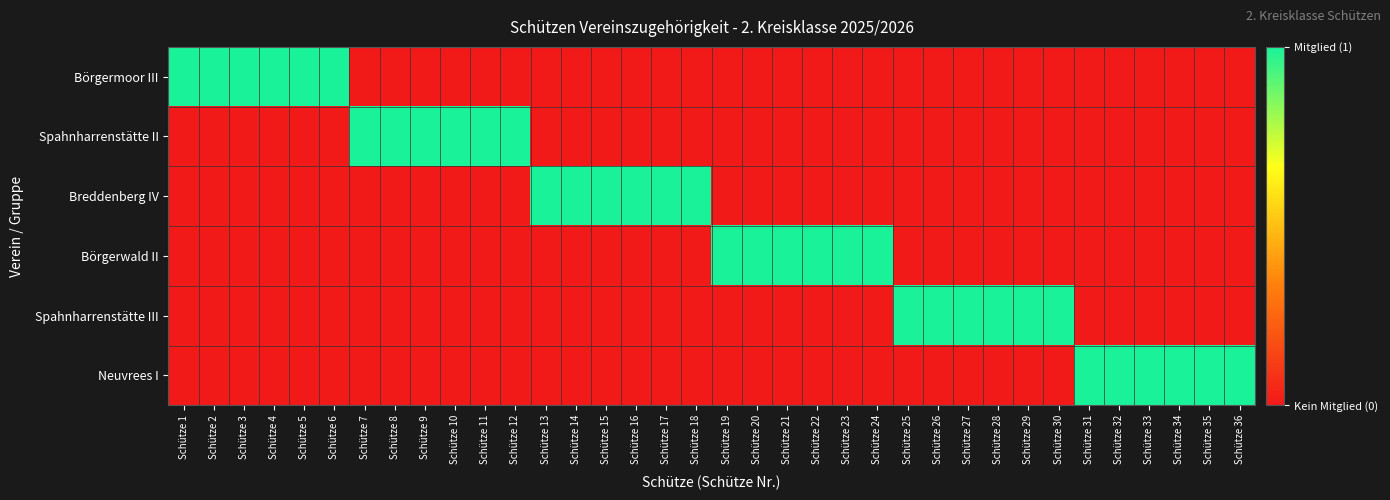

What is the total value across all series at Schütze 30?

1